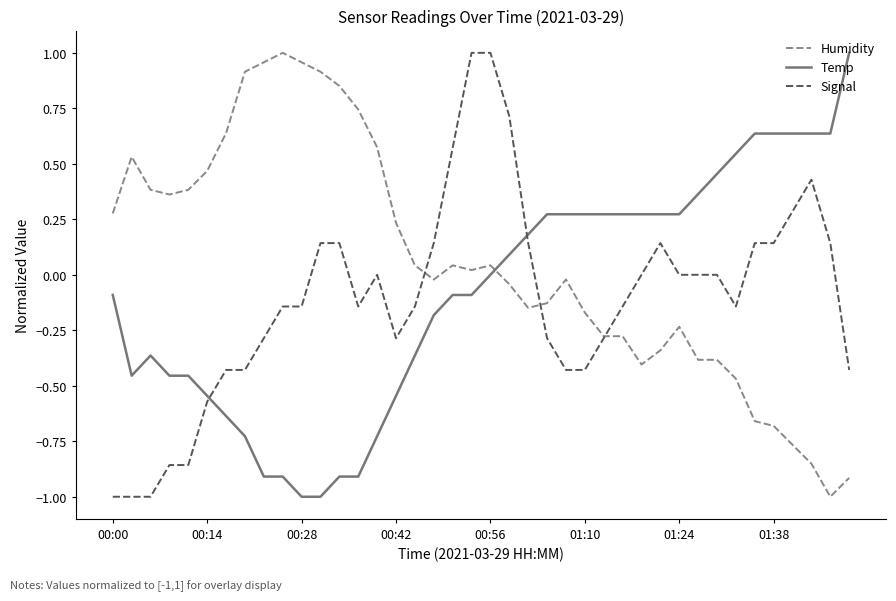

How many times do Temp and Humidity cross each other?

1